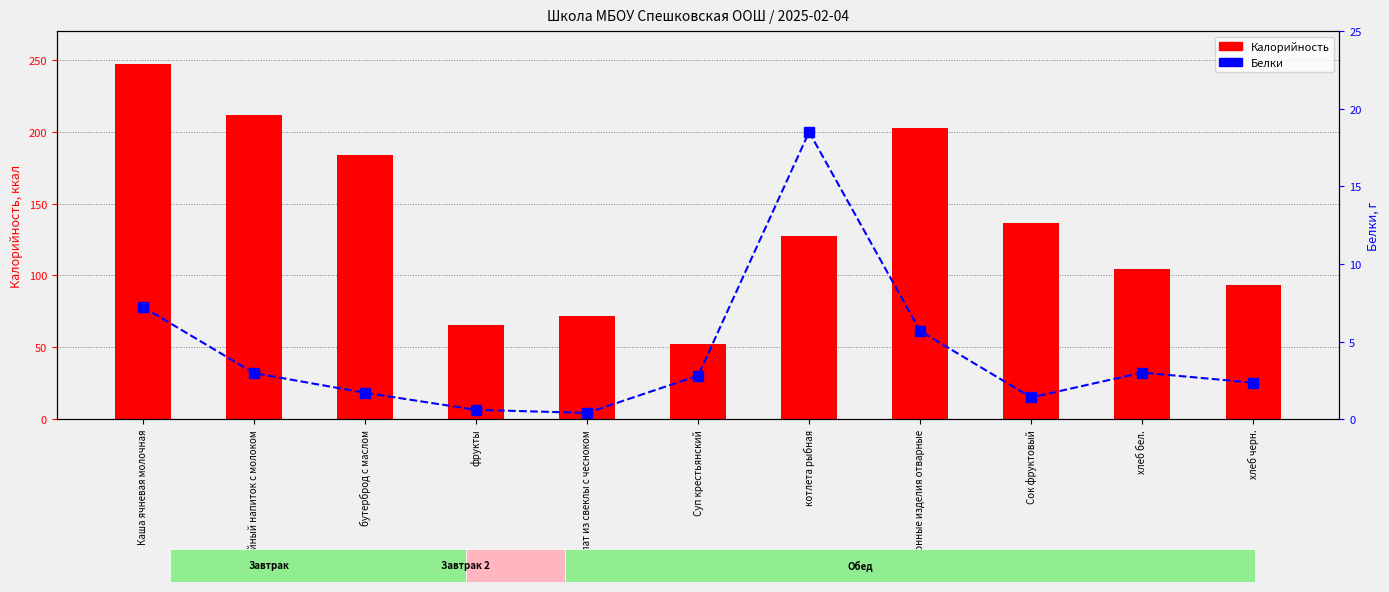

What position from the right is Каша ячневая молочная?

11